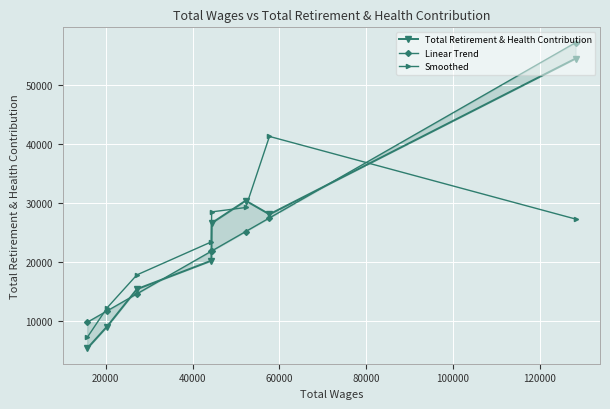

What is the lowest value of the Smoothed series?

7133.5